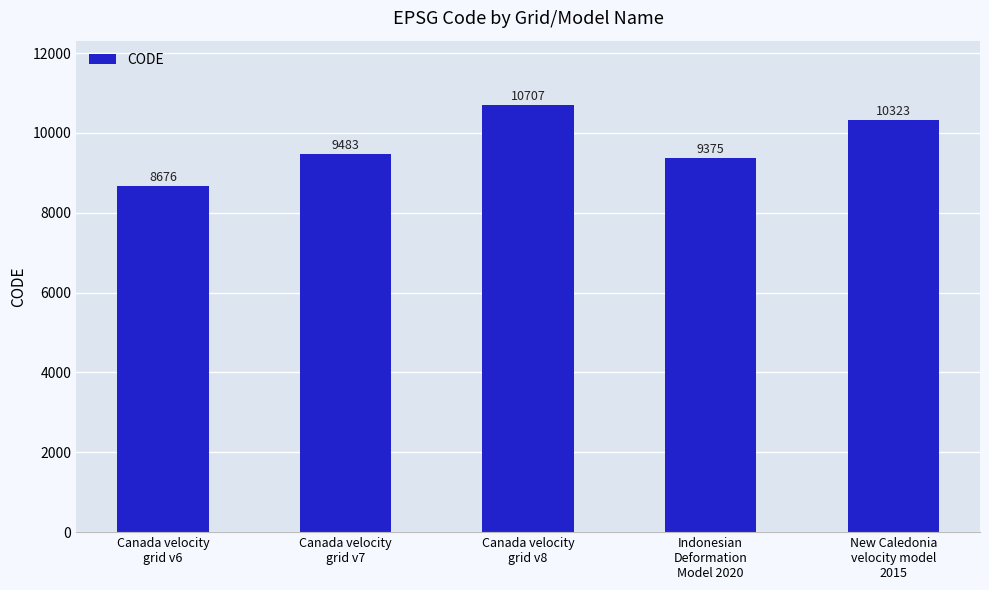

The chart shows a value of 10323 at New Caledonia
velocity model
2015. True or false?

True